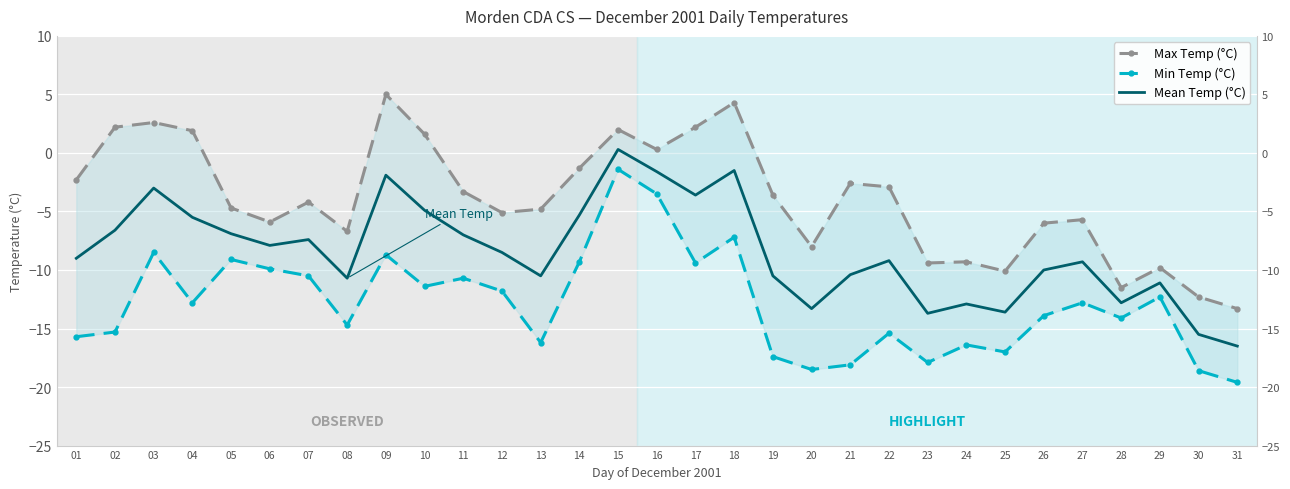

Is it true that Max Temp (°C) equals -2.5 at 29?

False